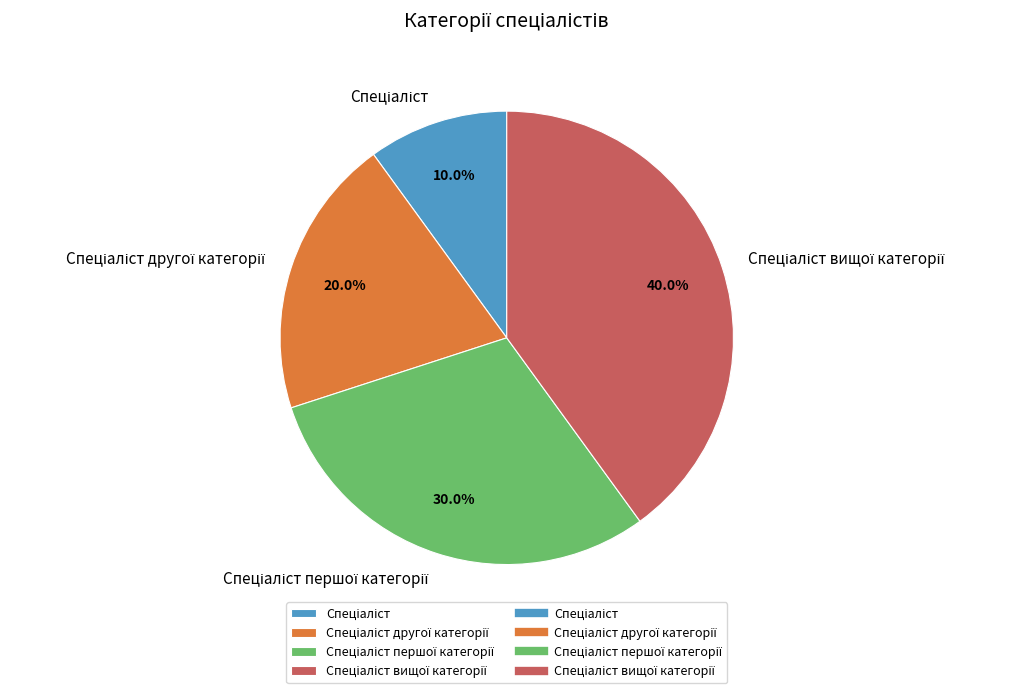

Is there a majority slice in this chart?

No